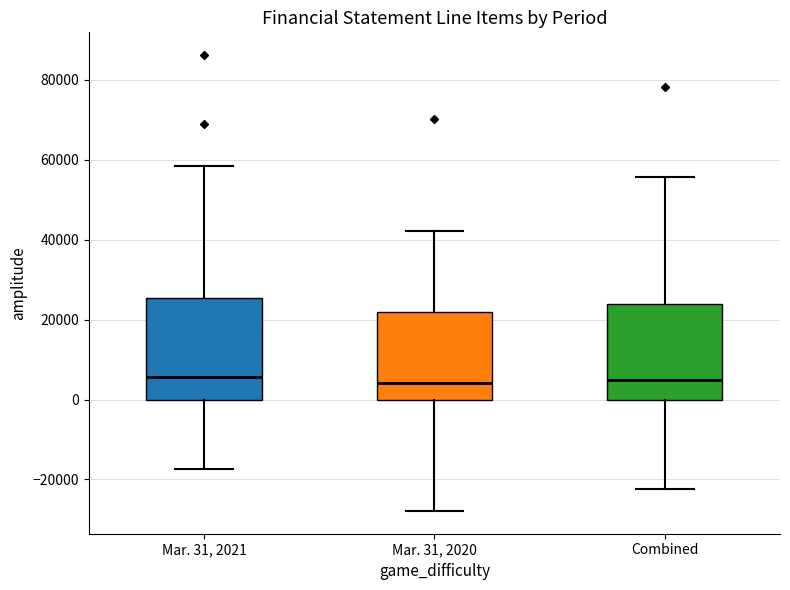

Where does the lower whisker of the box for Combined end on the y-axis? The values are not printed on the chart, so give them approximately, as read against the axis.

-22000